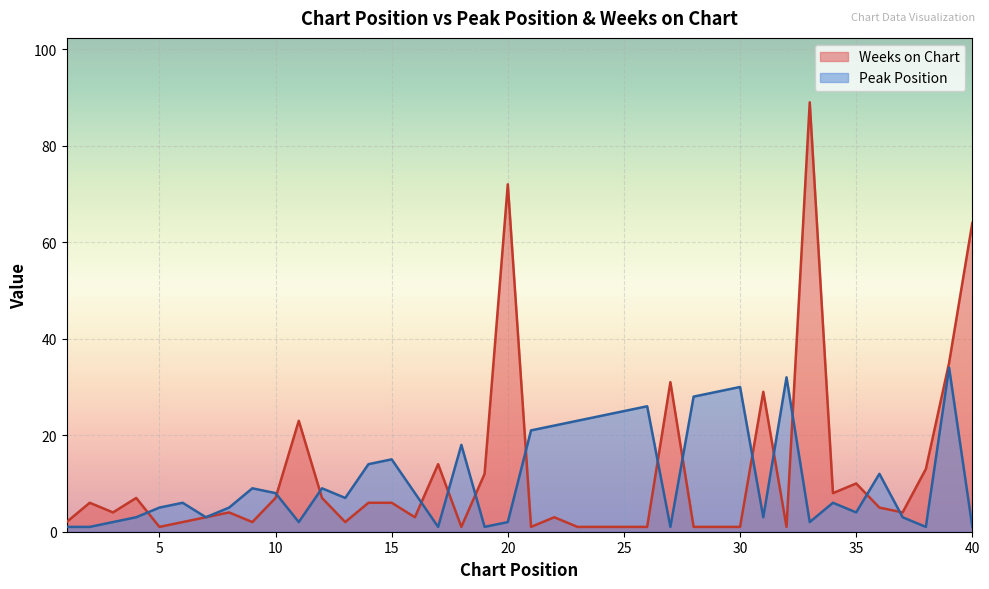

At which category does Peak Position reach its first local valley?

7